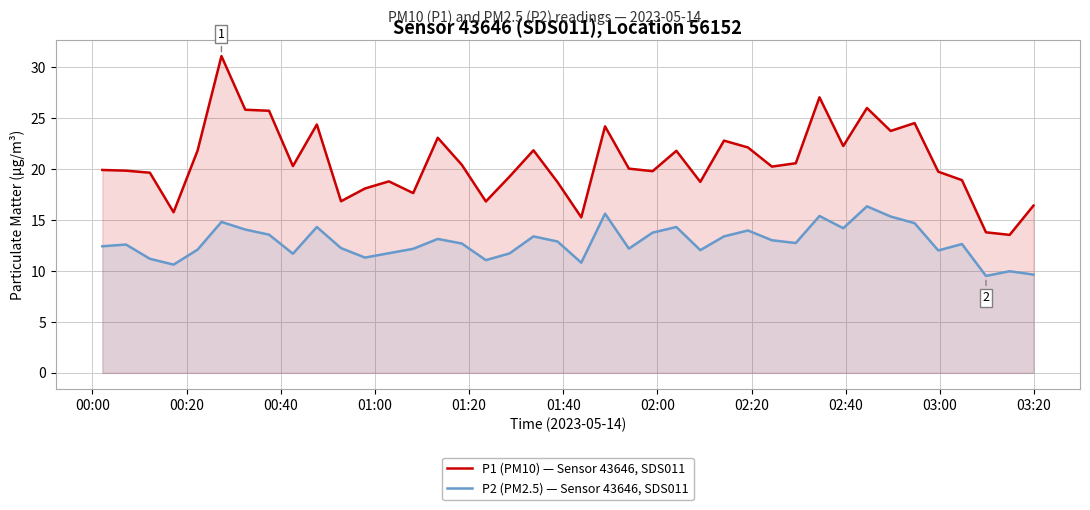

True or false: P2 (PM2.5) — Sensor 43646, SDS011 and P1 (PM10) — Sensor 43646, SDS011 intersect in this chart.

False